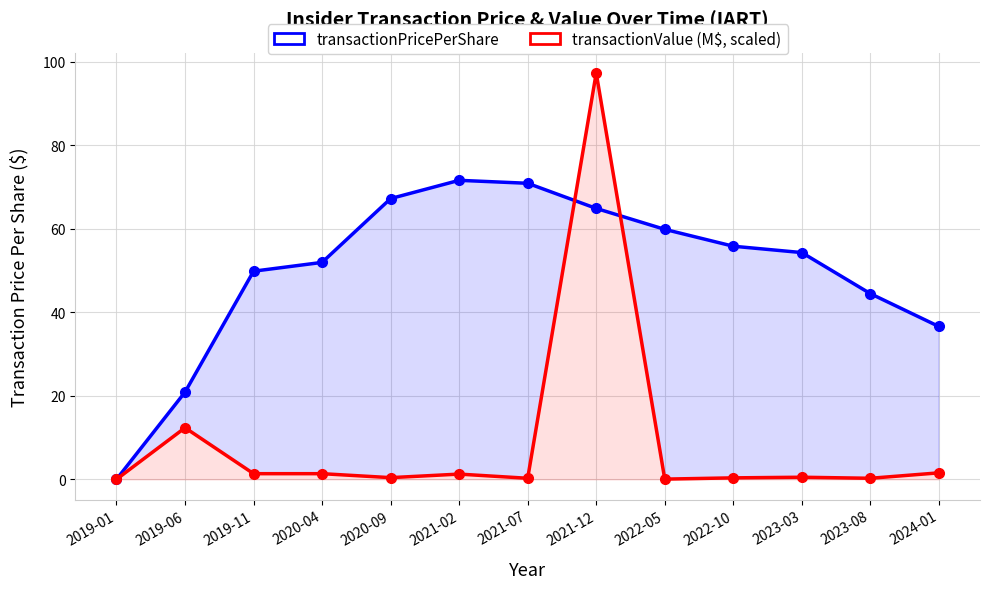

Where is the first local maximum for transactionPricePerShare?

2021-02